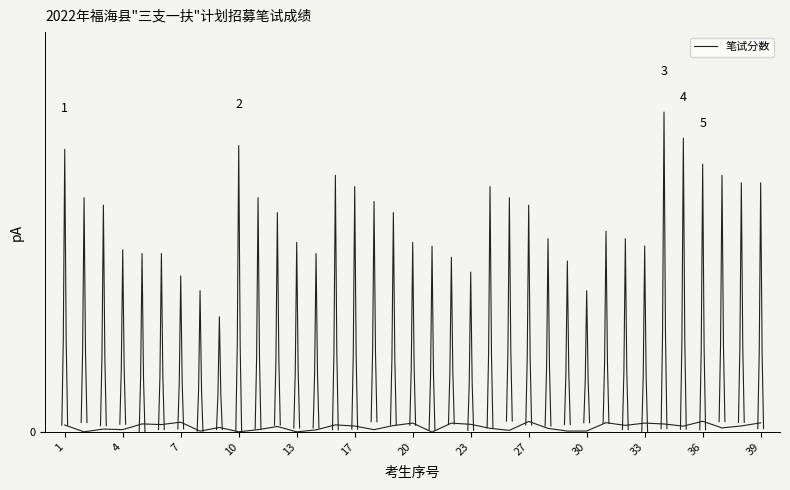

Between 30 and 20, which is larger?

20